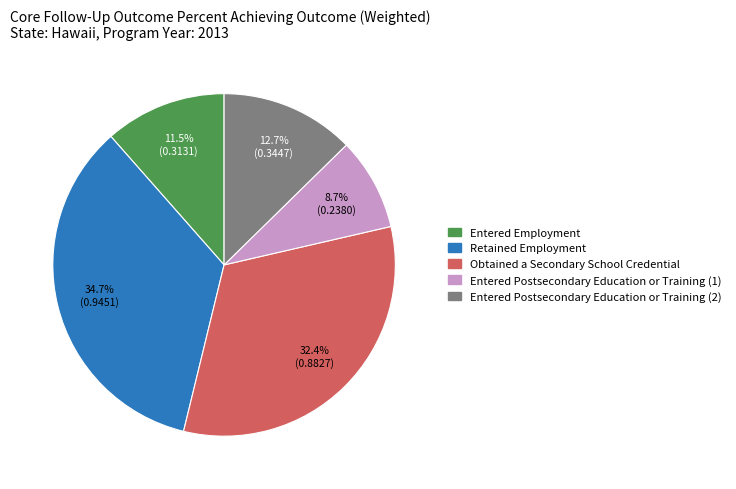

To the nearest percent, what is the difference between the Entered Postsecondary Education or Training (2) and Retained Employment slice percentages?

22%